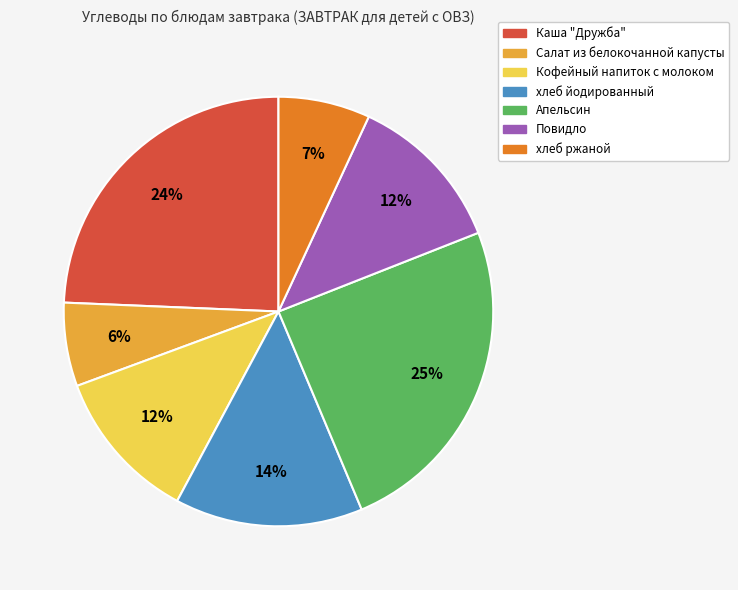

To the nearest percent, what portion does Повидло represent?

12%